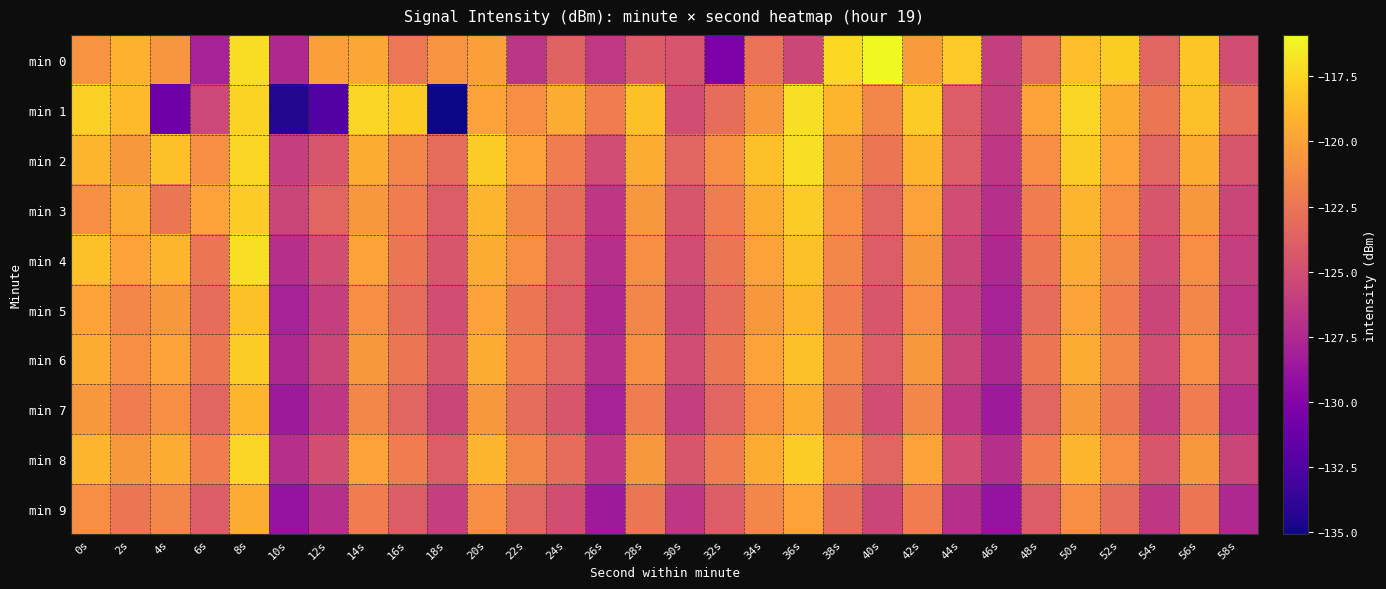

Which series changed the most between 28s and 50s?

min 0